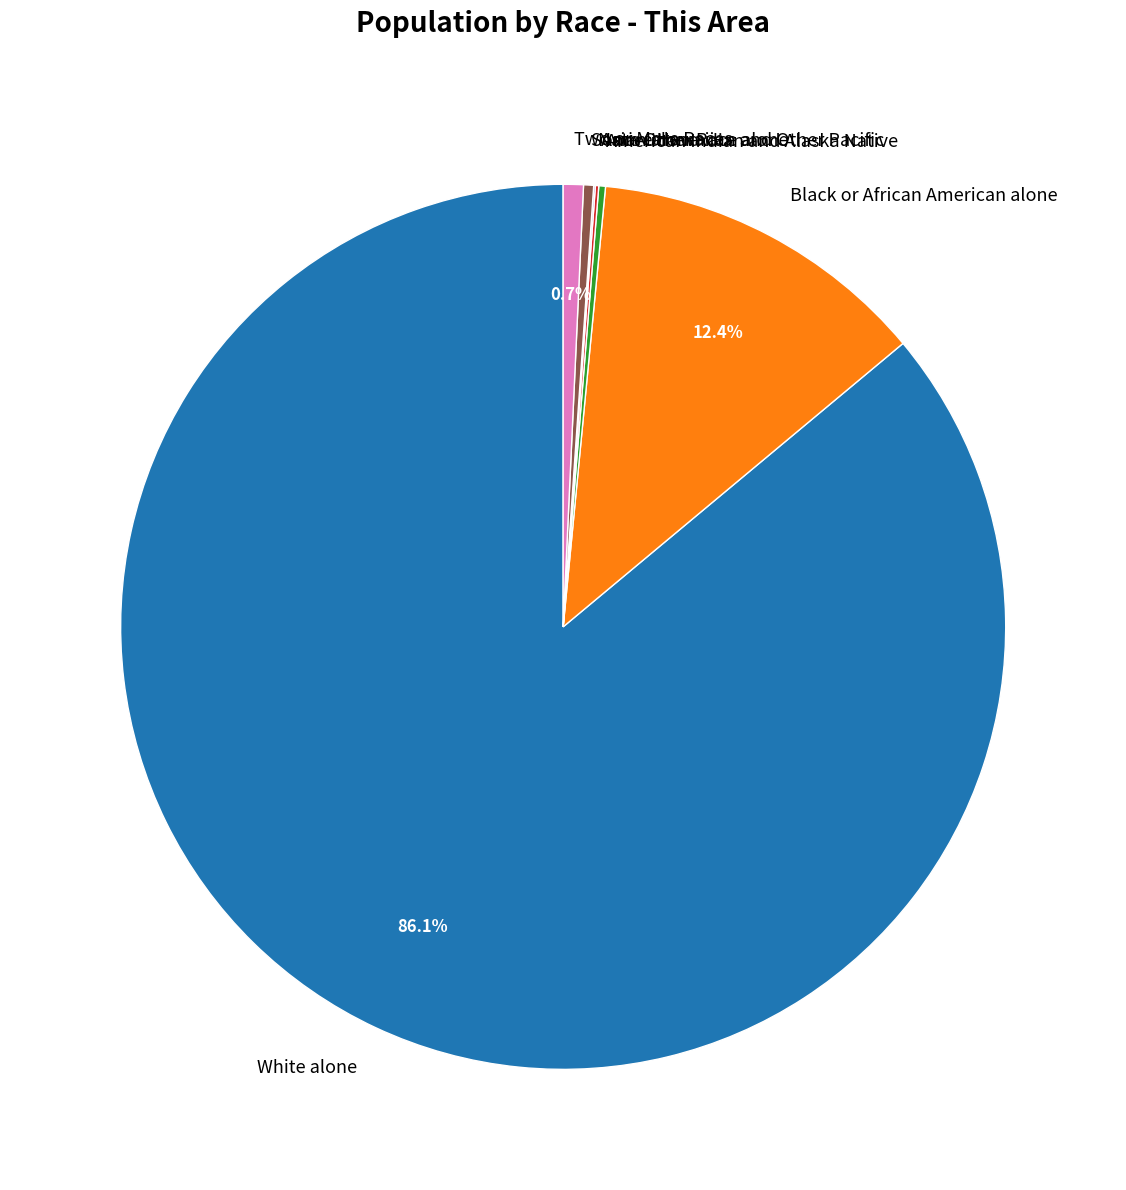

Which slice is the largest?

White alone